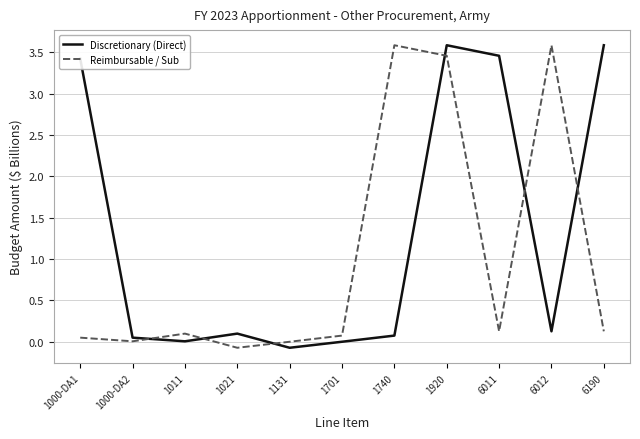

Rank the series by their average value, from lowest to highest.

Reimbursable / Sub, Discretionary (Direct)